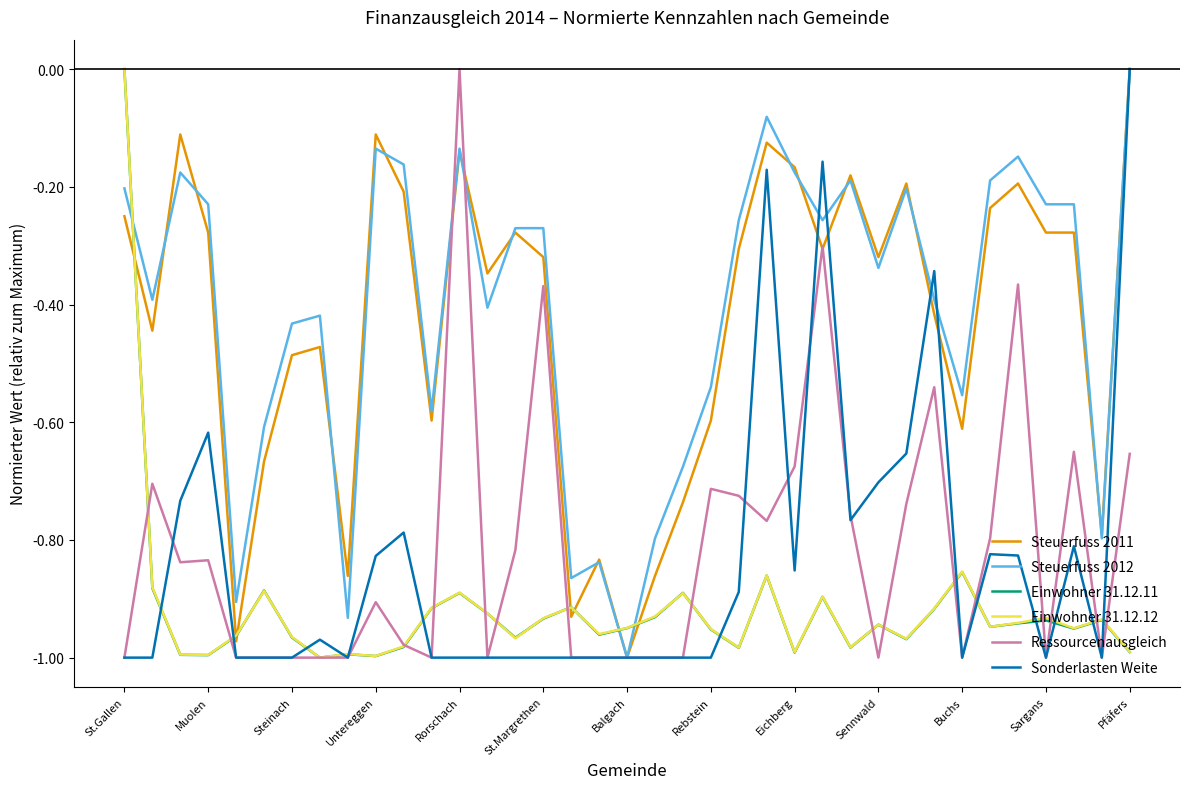

True or false: Einwohner 31.12.12 and Steuerfuss 2012 cross at least once.

True